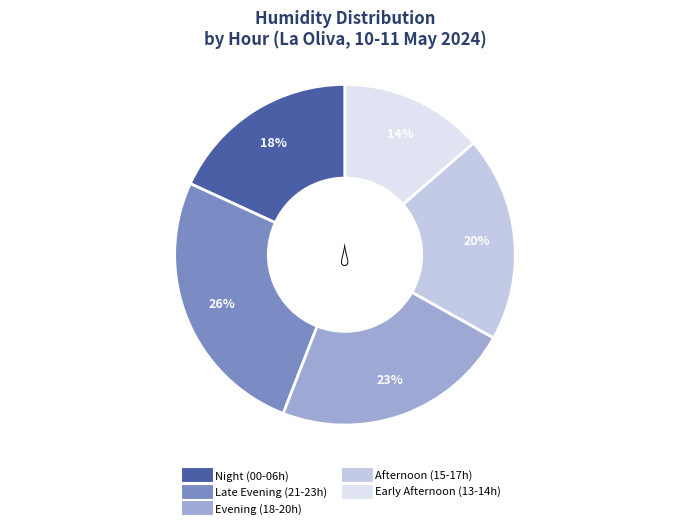

To the nearest percent, what is the average slice percentage?

20%